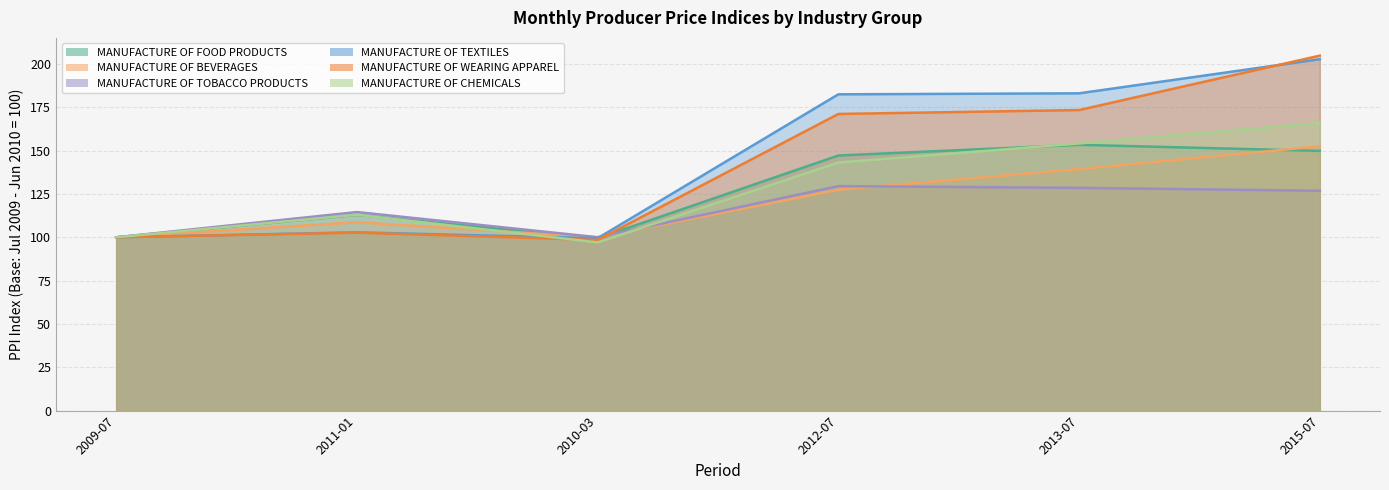

Is it true that MANUFACTURE OF BEVERAGES equals 152.5 at 2015-07?

True